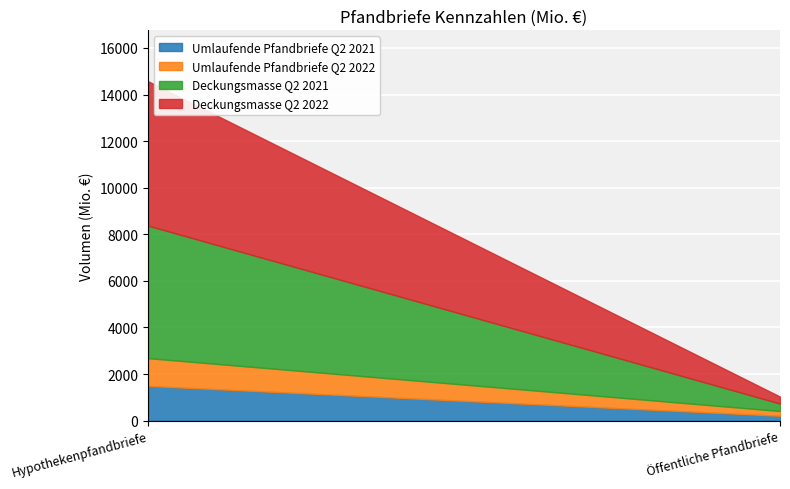

Is it true that Deckungsmasse Q2 2021 equals 5690.2 at Hypothekenpfandbriefe?

True